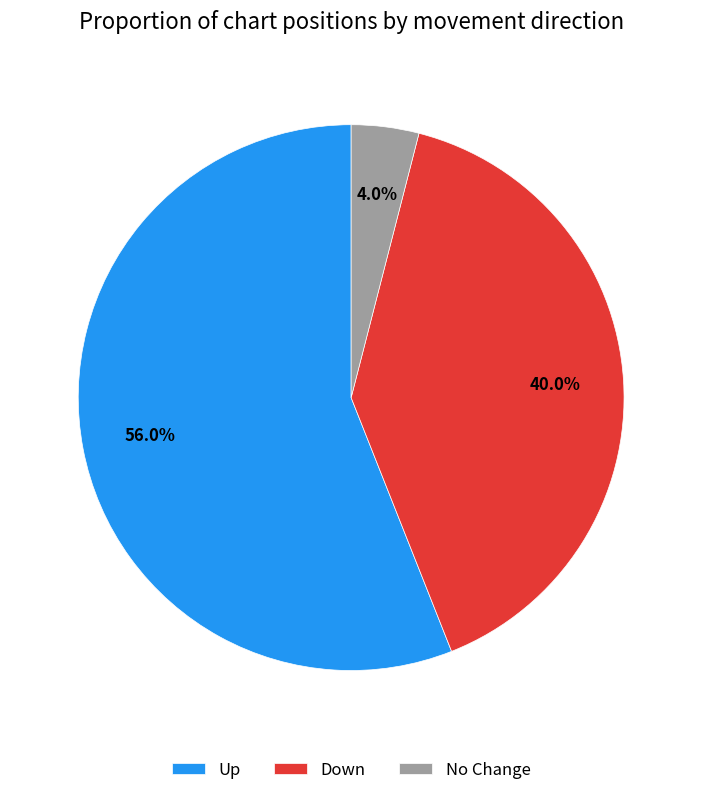

To the nearest percent, what is the difference between the largest and smallest slice percentages?

52%